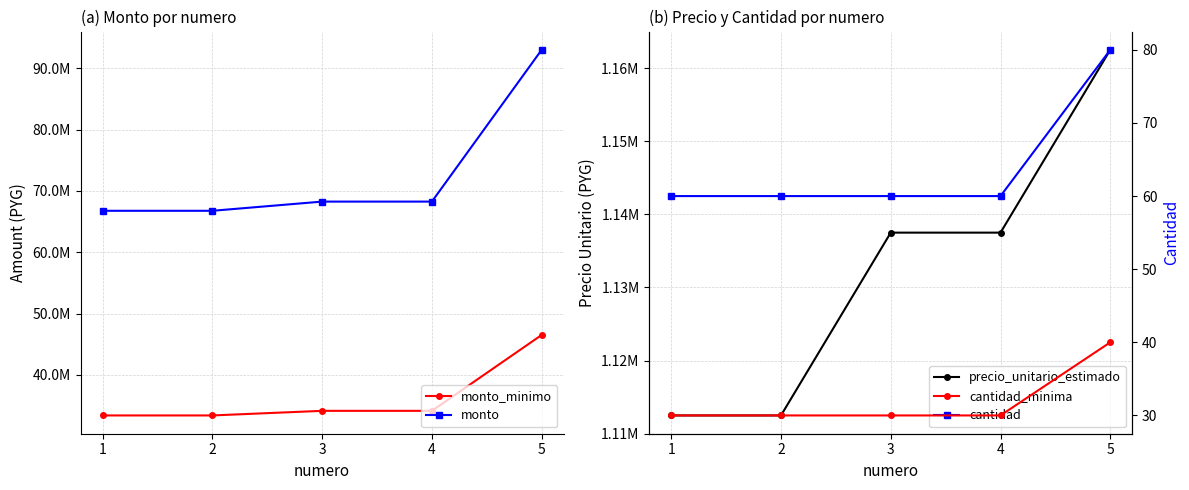

Is it true that precio_unitario_estimado equals 1137500 at 4?

True